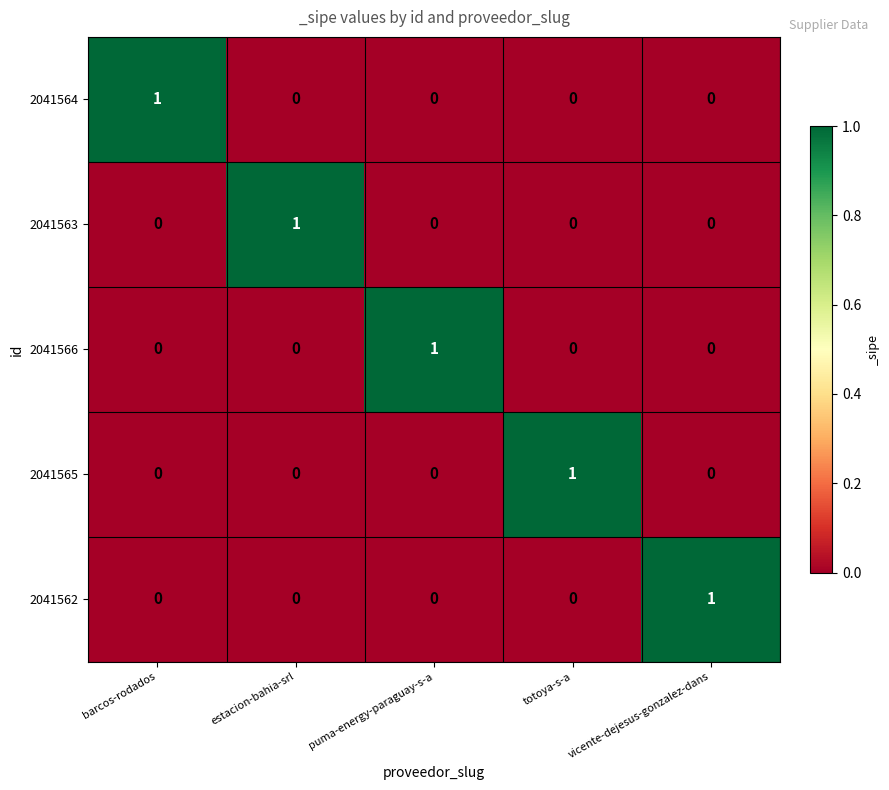

Count the 2041564 values in the range 0 to 1.

5